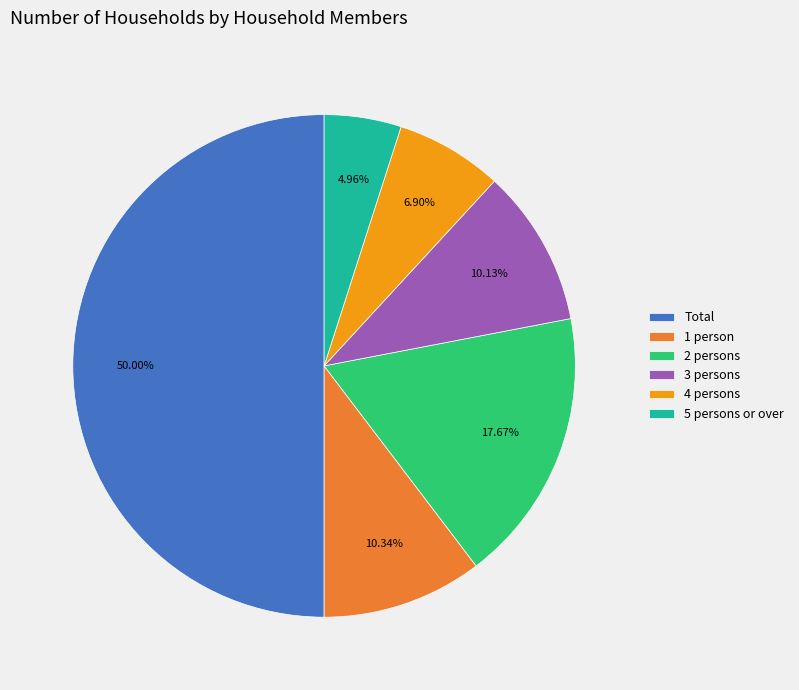

How many slices are in this pie chart?

6